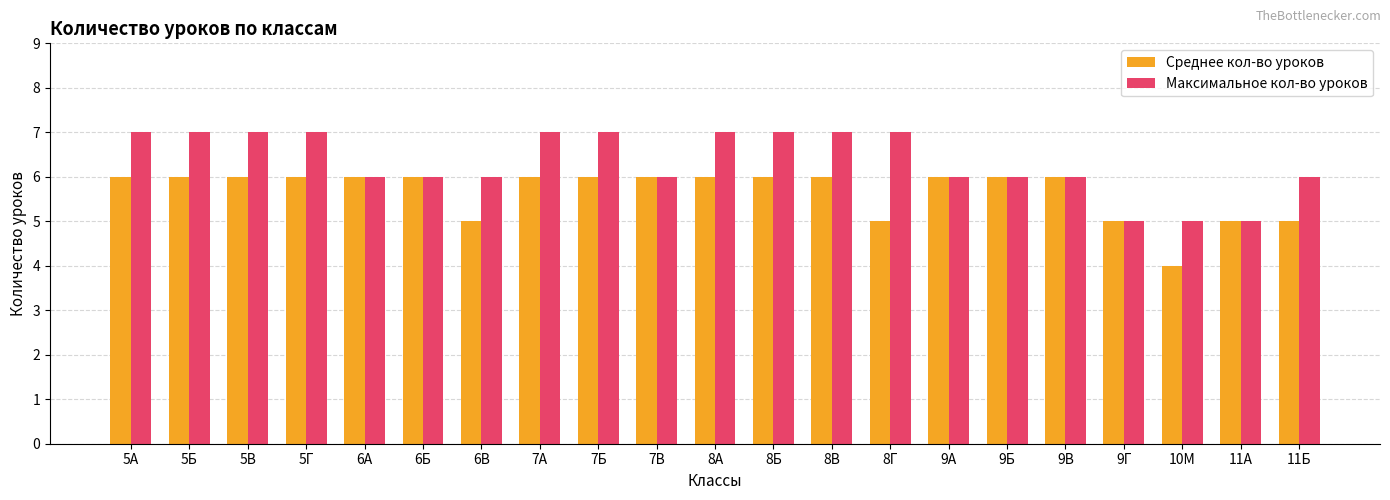

What is the minimum value shown in the chart?

4